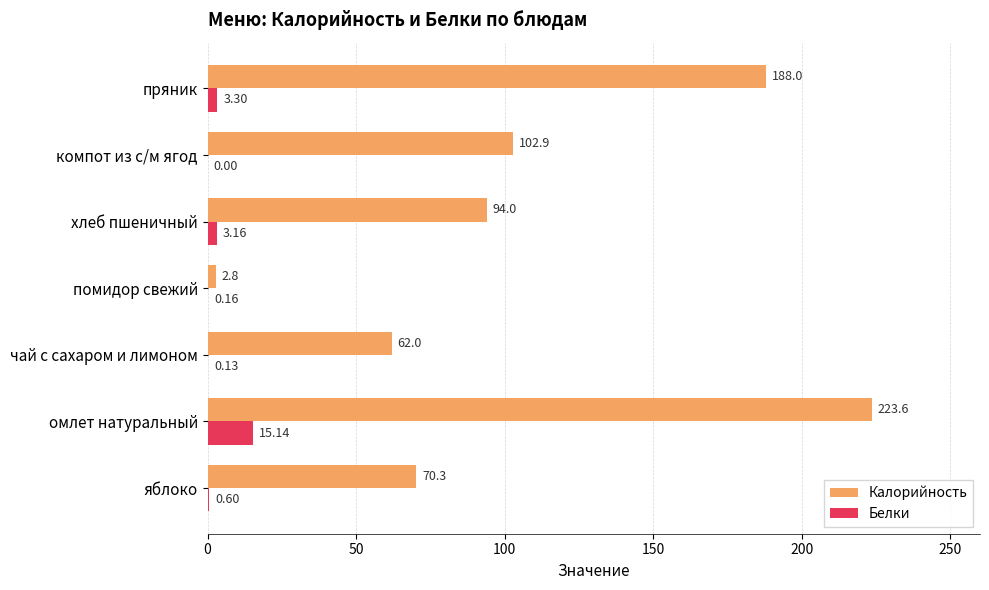

At which label is Калорийность closest to 113?

компот из с/м ягод